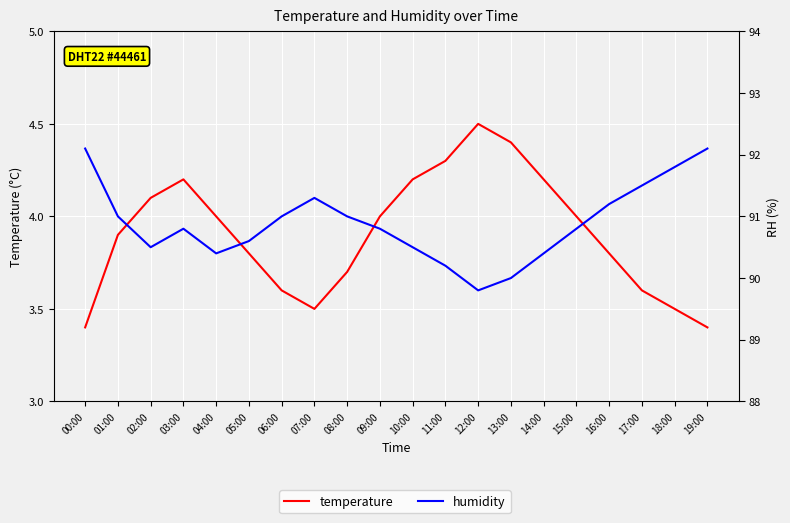

What is the value of the humidity point at the 11th from the left?

90.5